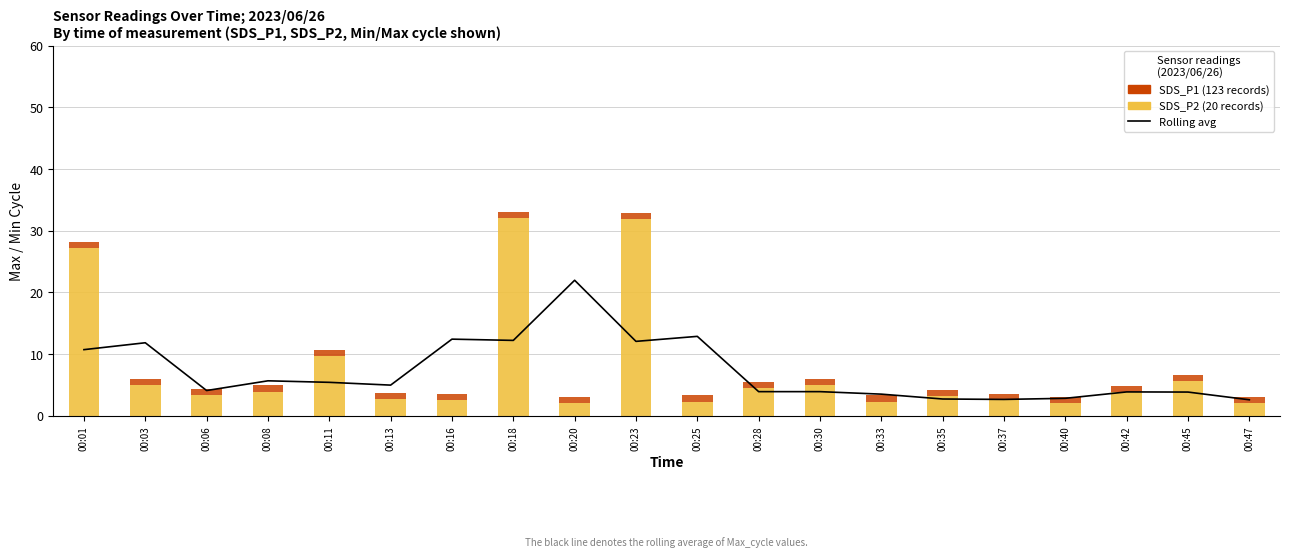

How many distinct data groups are displayed?

3